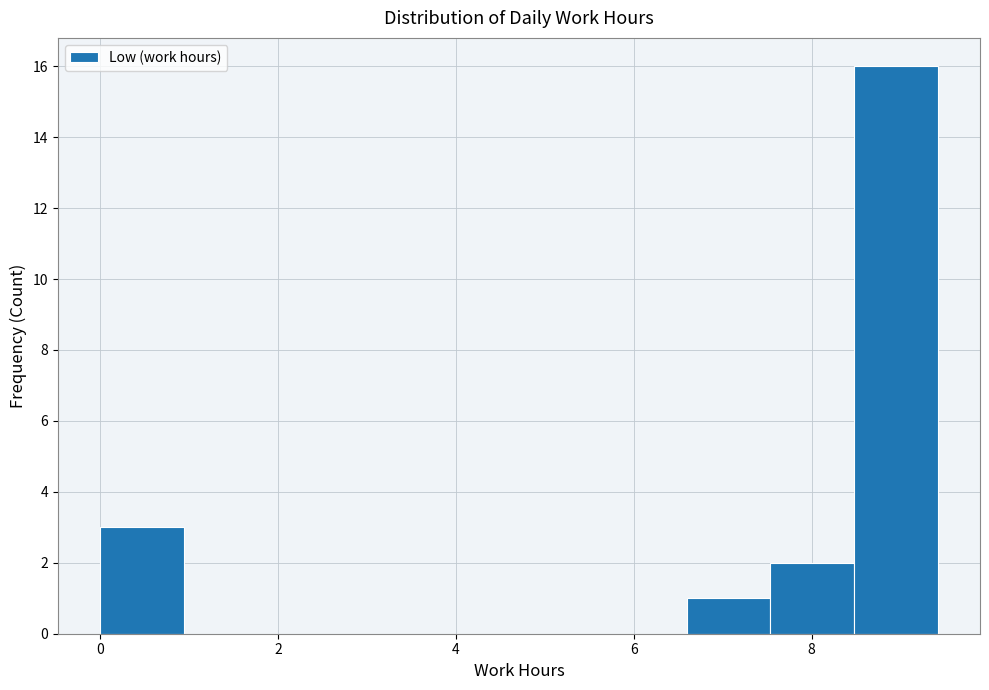

Reading left to right, transcribe this chart: for each bar, give the range it covers on the x-axis and its height. Neither the bar edges nor the heights are printed on the chart, so give them approximately, as read against the axes.

0.0 to 1.0: 3
1.0 to 1.8: 0
1.8 to 2.8: 0
2.8 to 3.8: 0
3.8 to 4.8: 0
4.8 to 5.6: 0
5.6 to 6.6: 0
6.6 to 7.6: 1
7.6 to 8.4: 2
8.4 to 9.4: 16